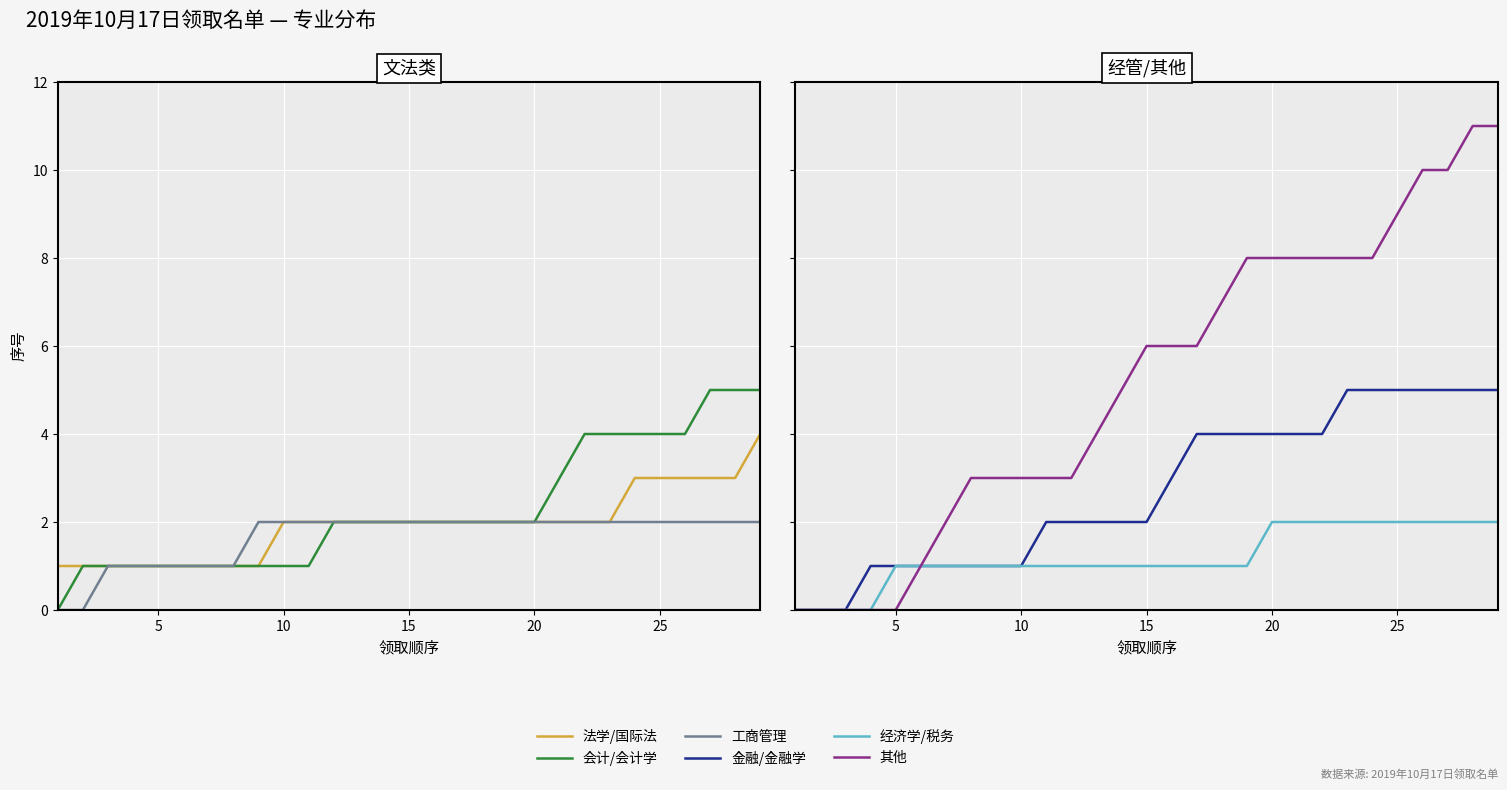

True or false: 其他 has a value of 3 at 20.

False